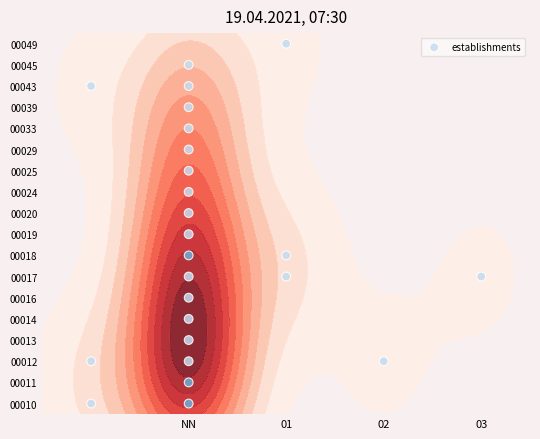

Is it true that the value at NN is 8?

False